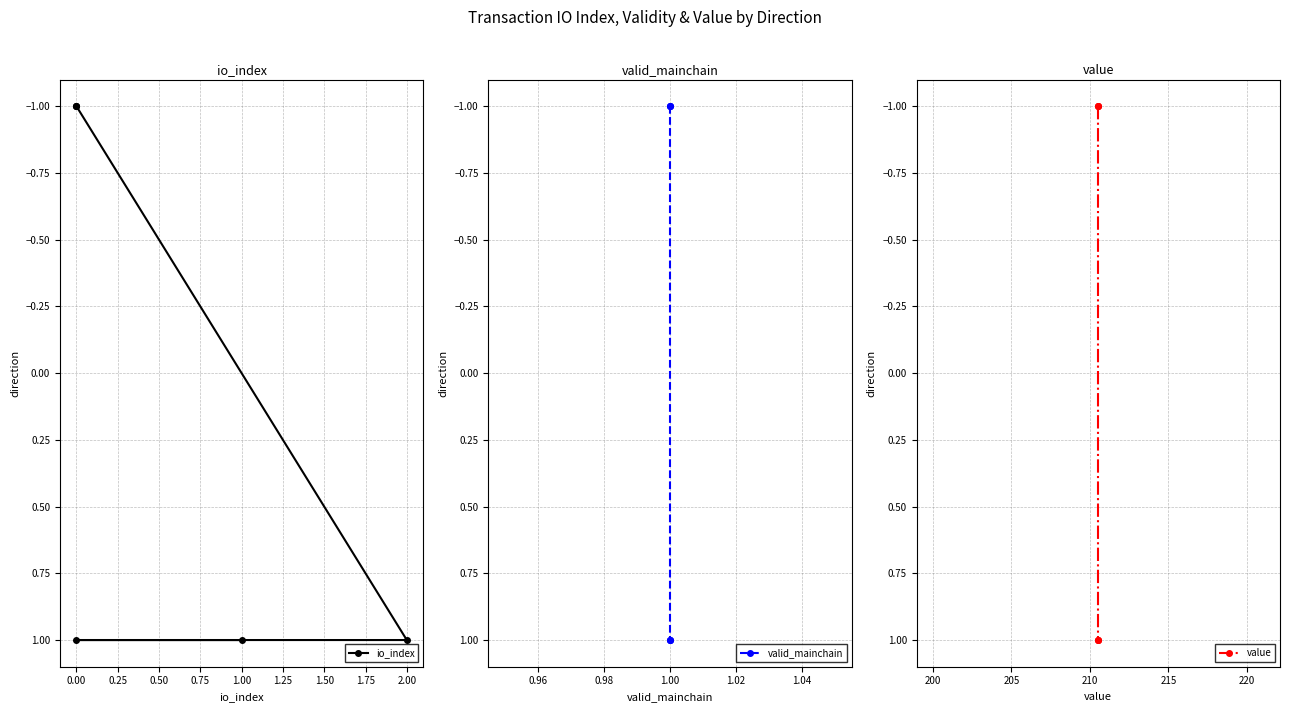

What is the minimum value shown in the chart?

-1